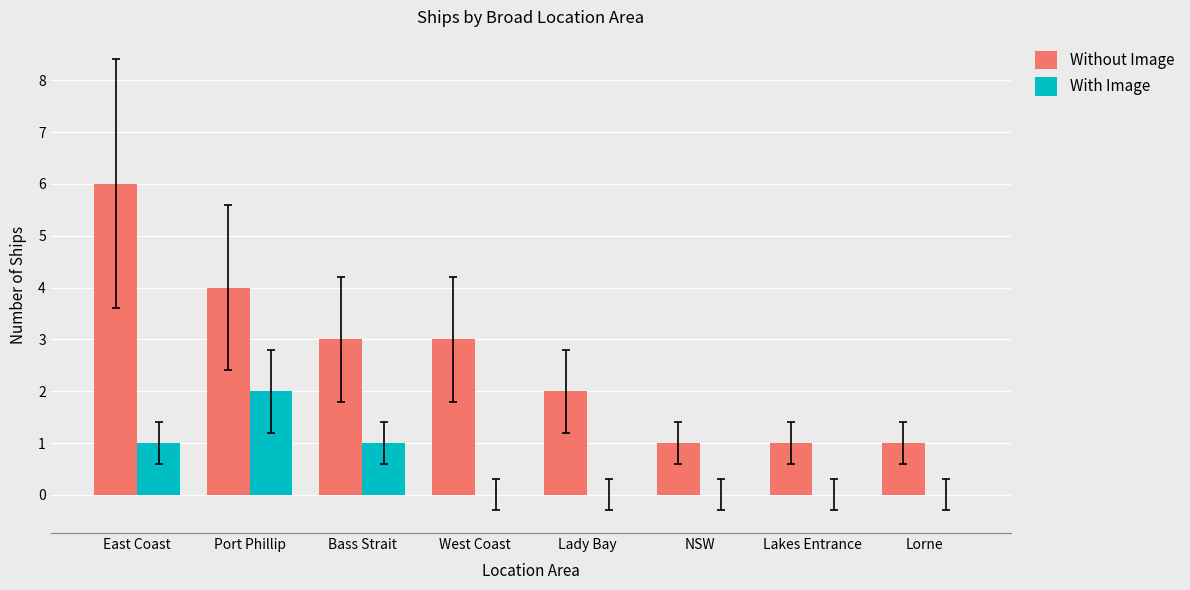

How many distinct data groups are displayed?

2